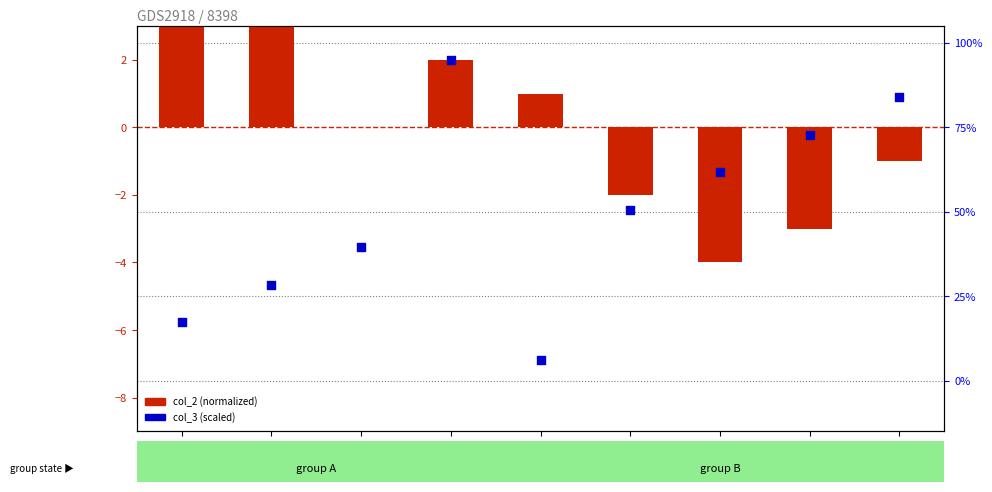

What are all the series names shown in the legend?

col_2 (normalized), col_3 (scaled)